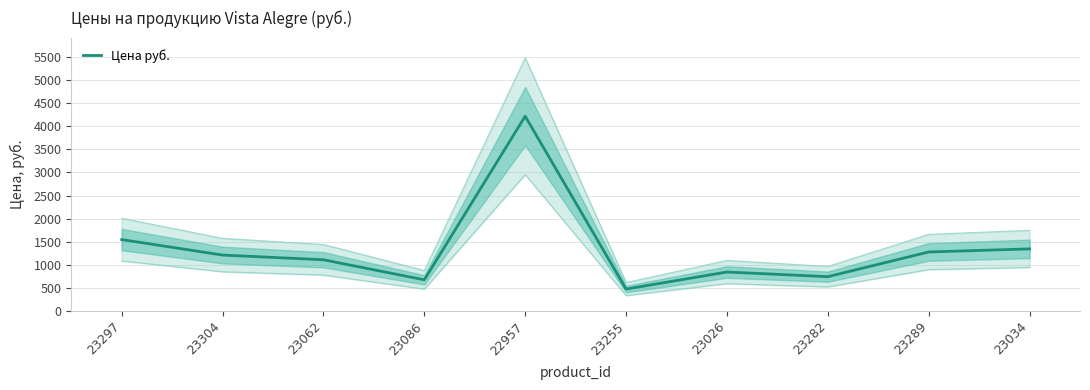

The chart shows a value of 902 at 23297. True or false?

False